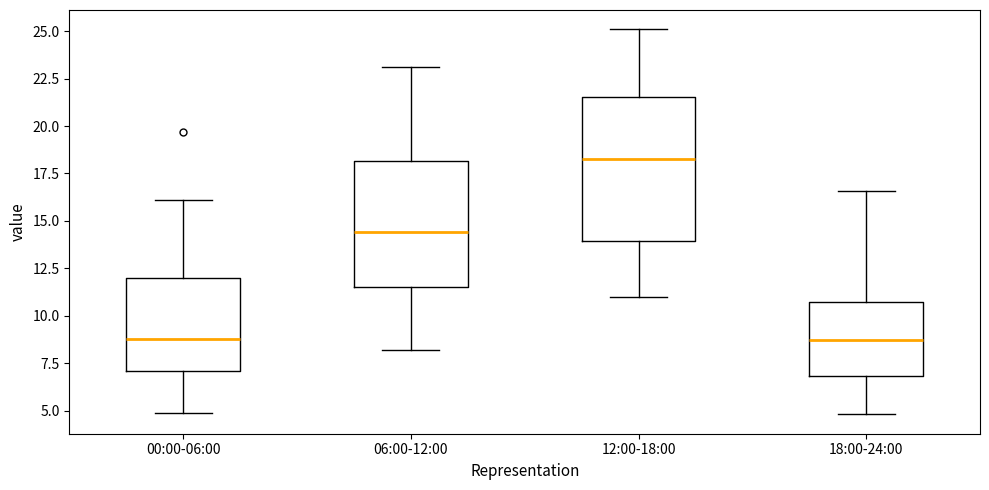

Where is the upper edge of the box for 18:00-24:00 on the y-axis? The values are not printed on the chart, so give them approximately, as read against the axis.

11.0